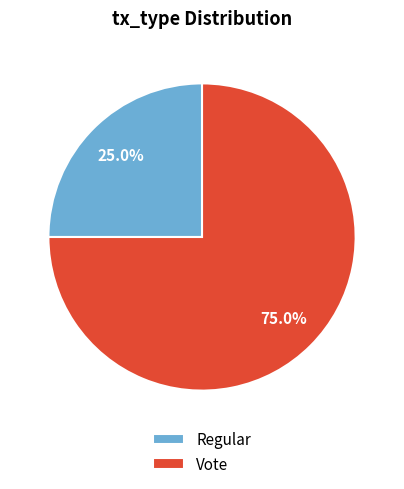

Is it true that Regular is 25% of the pie?

True